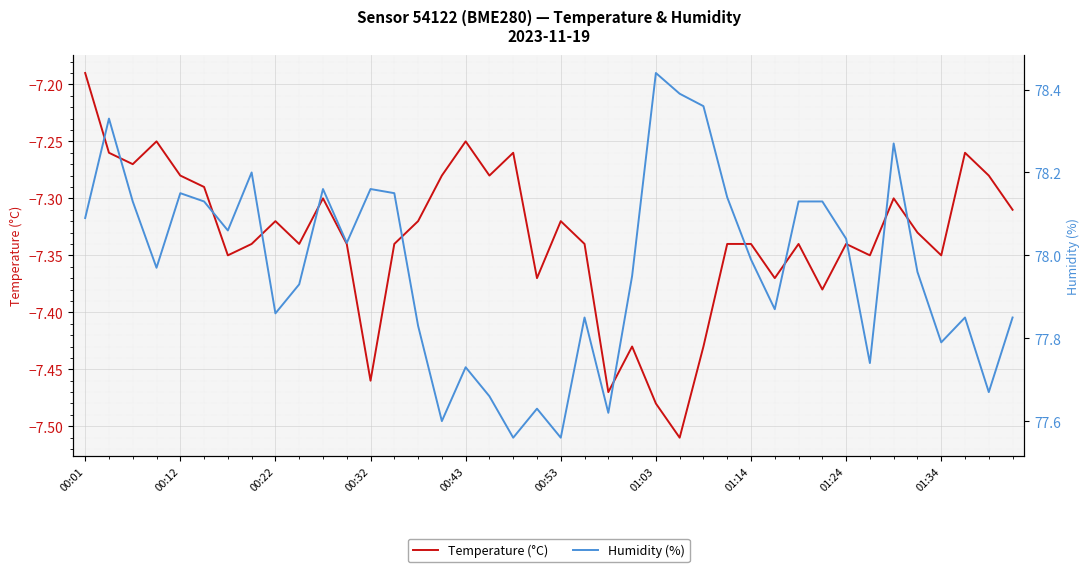

Reading left to right, what are all the values shown in this chart?

Temperature (°C): -7.2	-7.3	-7.3	-7.2	-7.3	-7.3	-7.3	-7.3	-7.3	-7.3	-7.3	-7.3	-7.5	-7.3	-7.3	-7.3	-7.2	-7.3	-7.3	-7.4	-7.3	-7.3	-7.5	-7.4	-7.5	-7.5	-7.4	-7.3	-7.3	-7.4	-7.3	-7.4	-7.3	-7.3	-7.3	-7.3	-7.3	-7.3	-7.3	-7.3
Humidity (%): 78.1	78.3	78.1	78.0	78.2	78.1	78.1	78.2	77.9	77.9	78.2	78.0	78.2	78.2	77.8	77.6	77.7	77.7	77.6	77.6	77.6	77.8	77.6	78.0	78.4	78.4	78.4	78.1	78.0	77.9	78.1	78.1	78.0	77.7	78.3	78.0	77.8	77.8	77.7	77.8